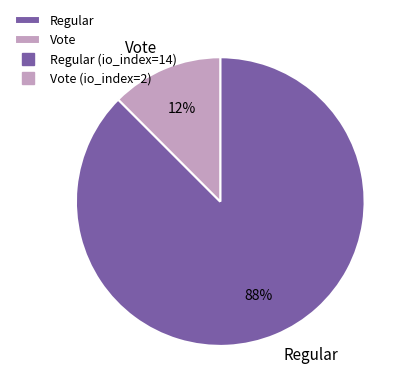

Between Regular and Vote, which is larger?

Regular